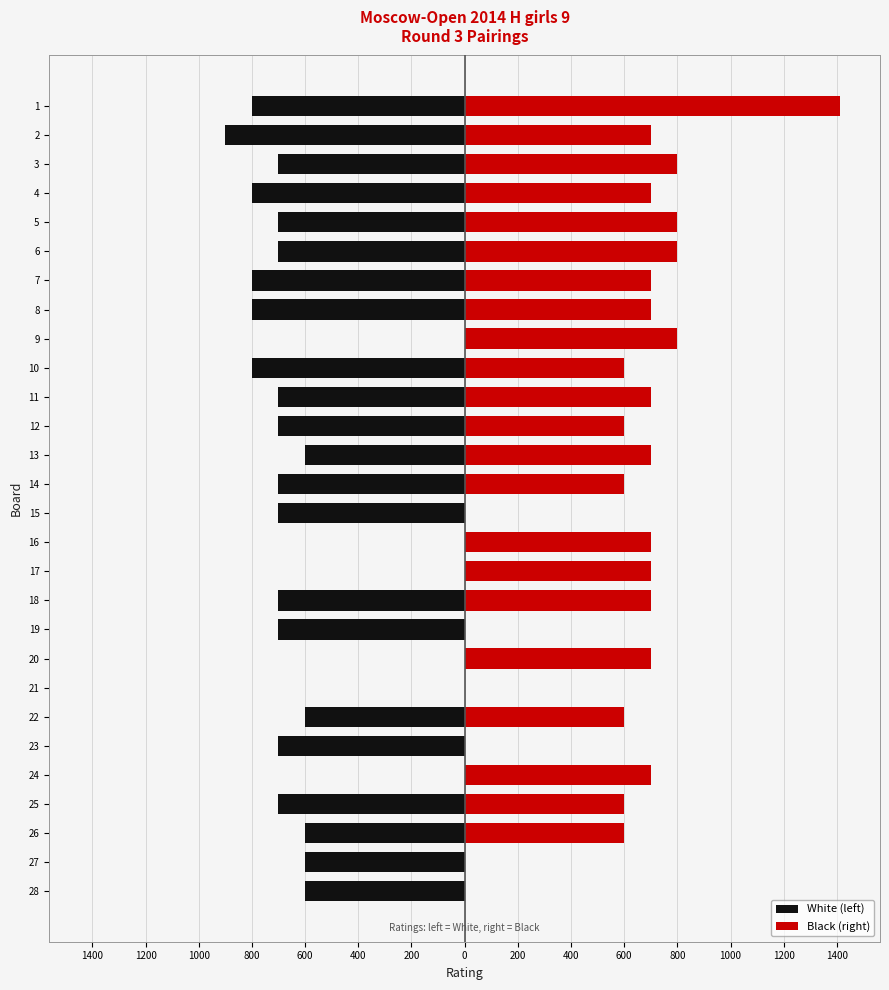

How many categories are shown in the chart?

28